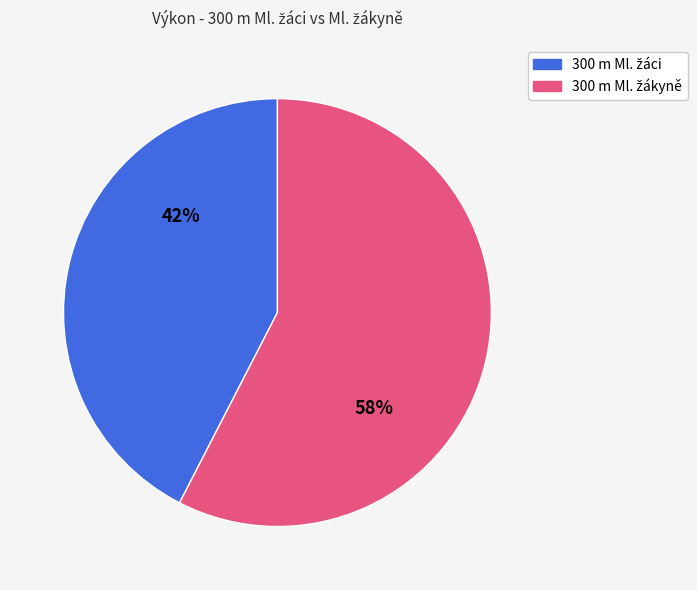

Does any single category account for the majority?

Yes